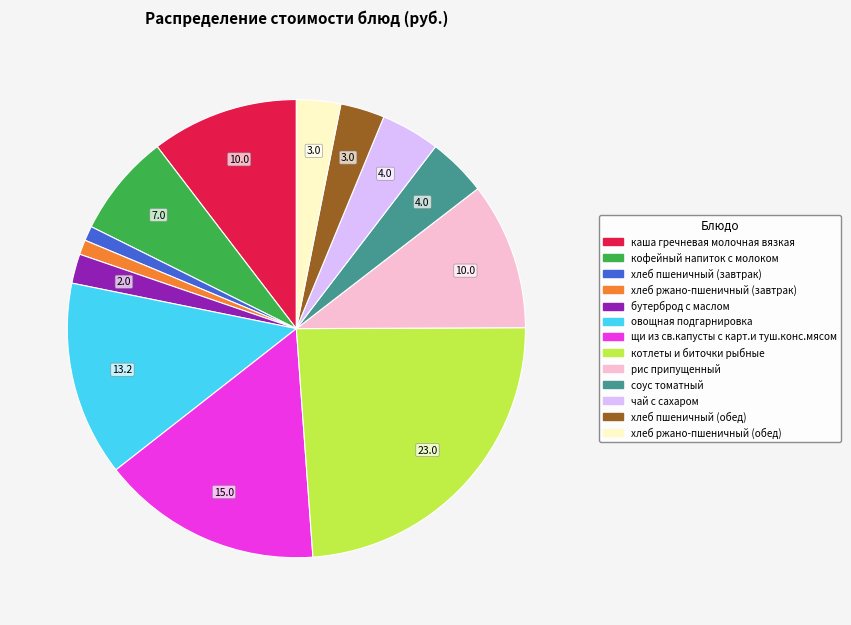

Between рис припущенный and хлеб пшеничный (обед), which is larger?

рис припущенный